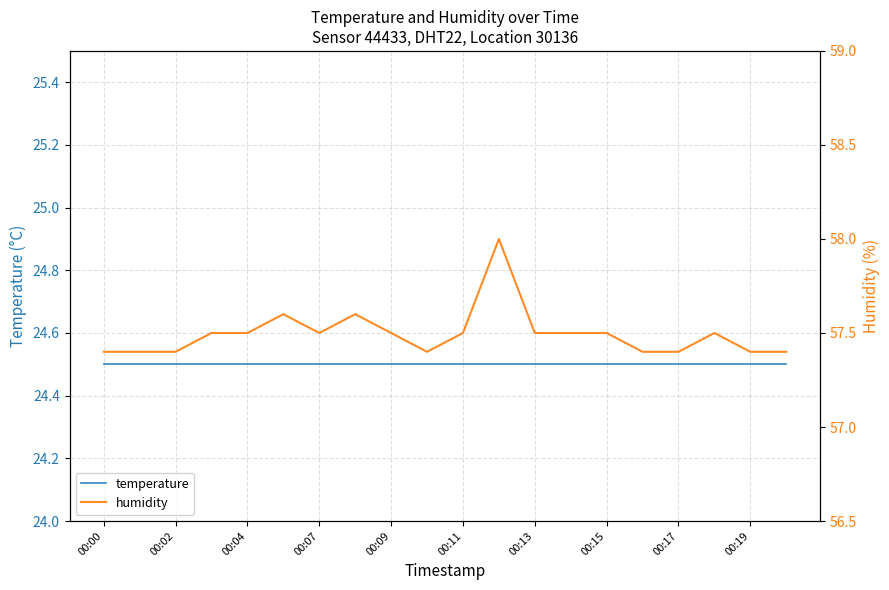

True or false: humidity and temperature intersect in this chart.

False